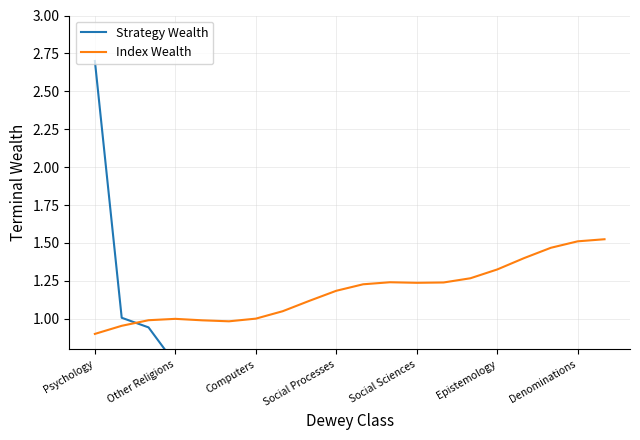

How many intersections are there between Index Wealth and Strategy Wealth?

1